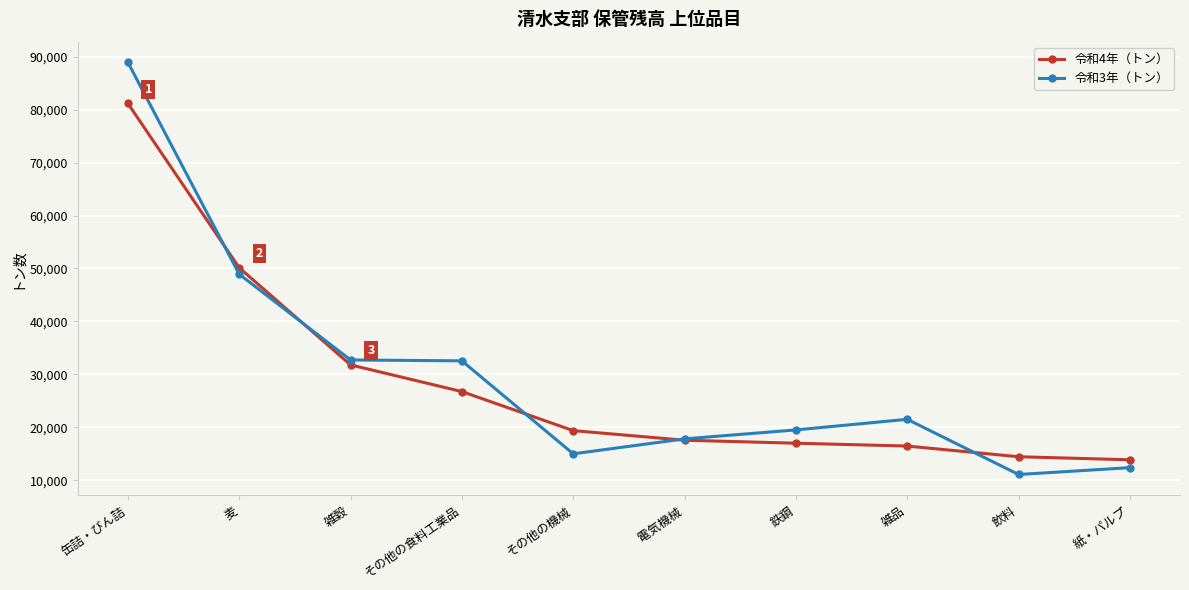

What is the smallest value displayed?

11074